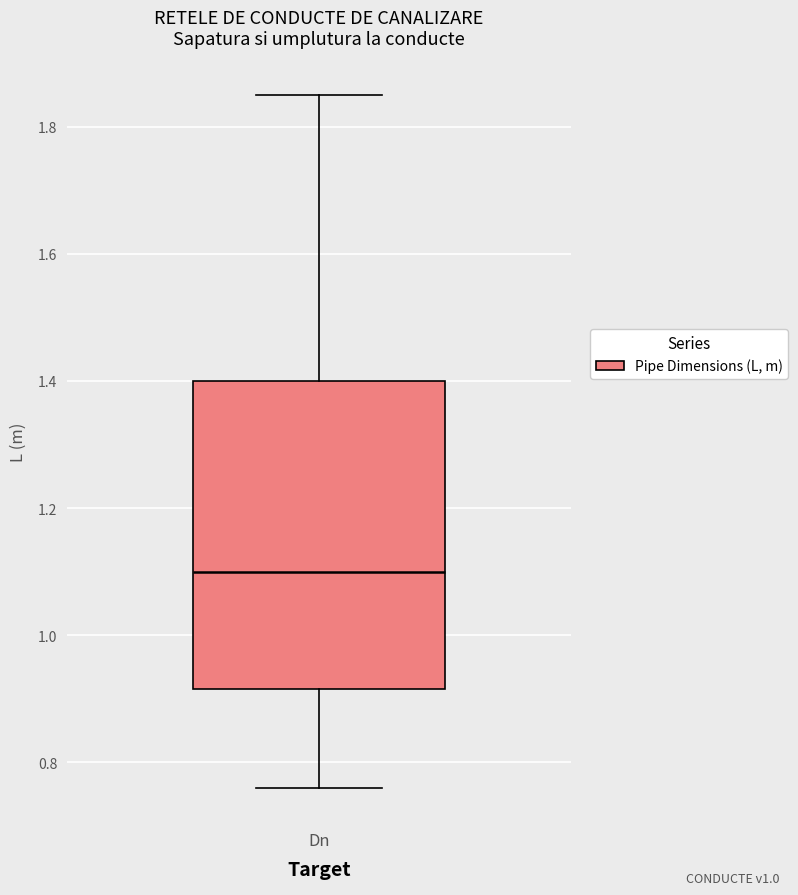

Read this box plot against the y-axis: the position of the median line, the range covered by the box, and the ends of both whiskers. The values are not printed on the chart, so give them approximately, as read against the axis.

median 1.10, box 0.92 to 1.40, whiskers 0.76 to 1.86